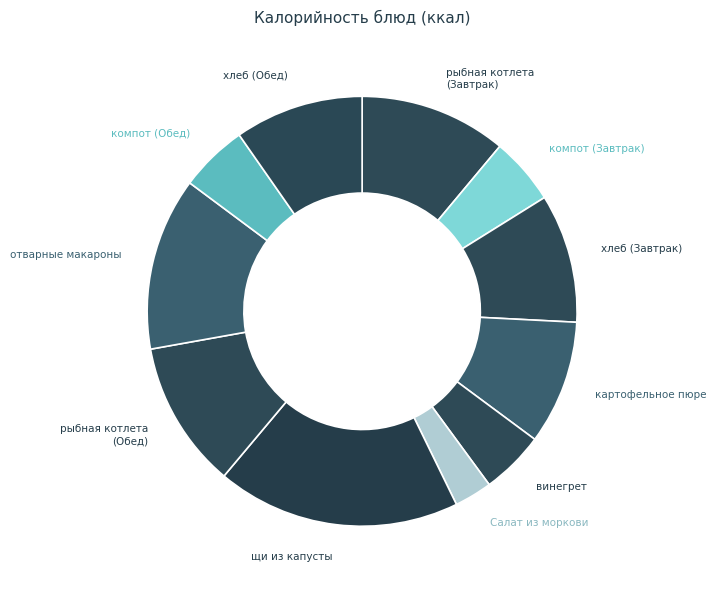

Count the number of slices in the pie.

11